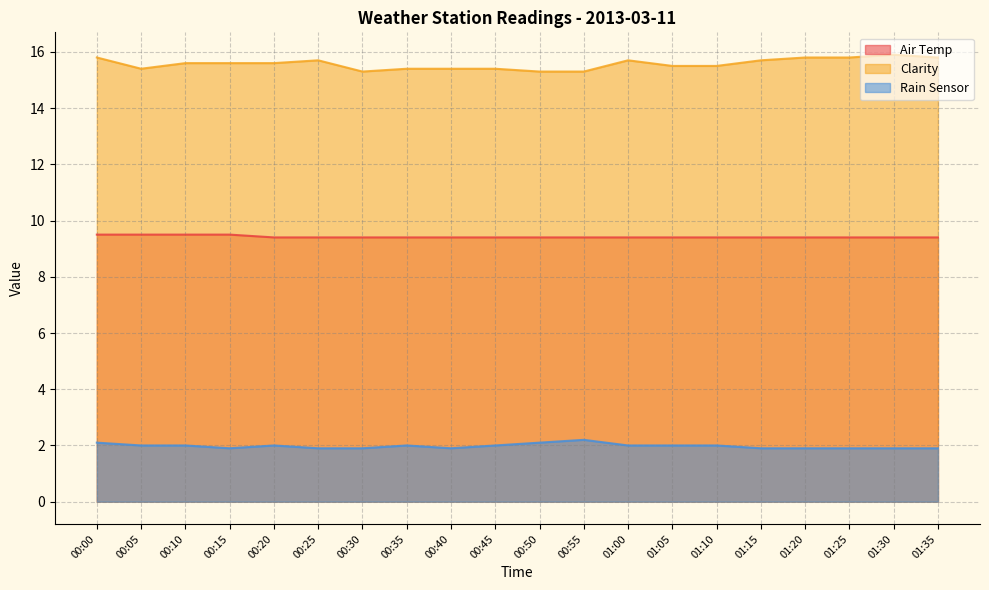

Which category has the lowest value across all series?

00:15